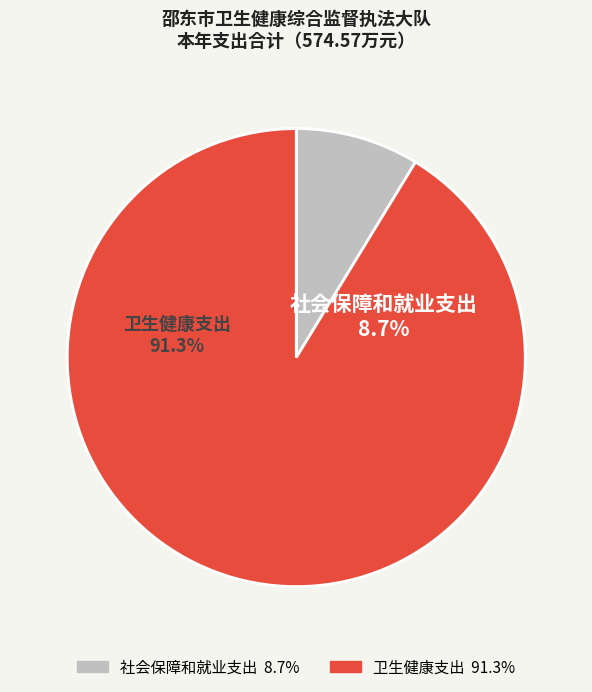

How many segments does this pie chart have?

2